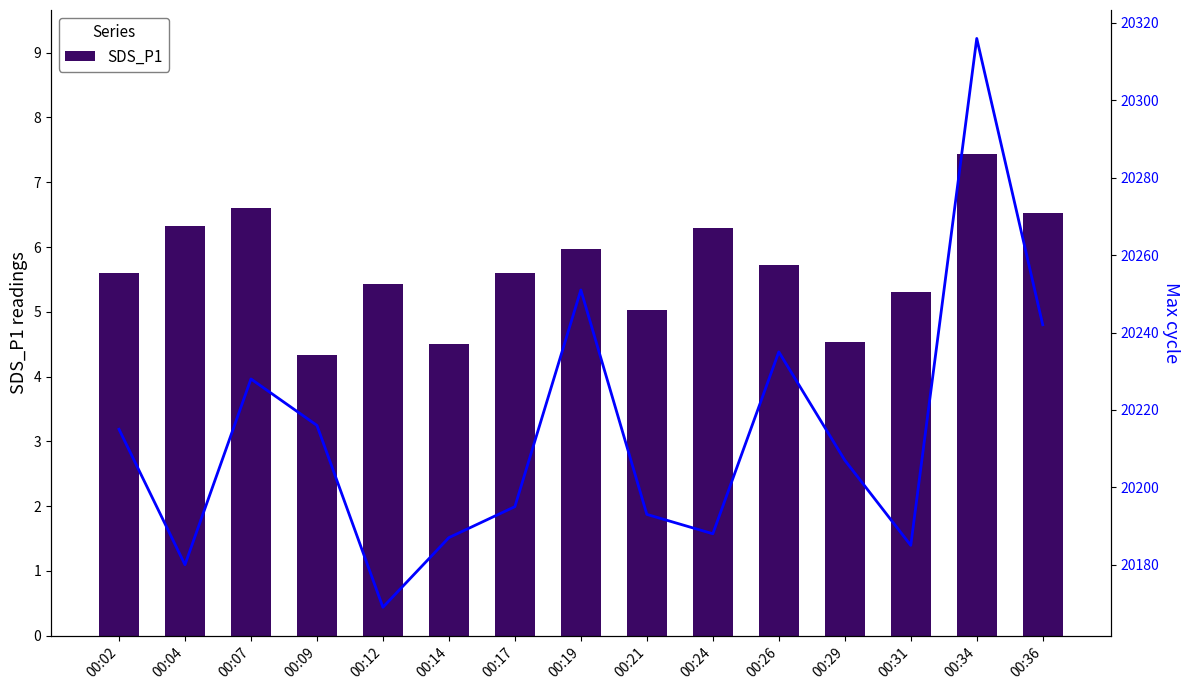

List the labels in order of SDS_P1 value, largest first.

00:34, 00:07, 00:36, 00:04, 00:24, 00:19, 00:26, 00:02, 00:17, 00:12, 00:31, 00:21, 00:29, 00:14, 00:09